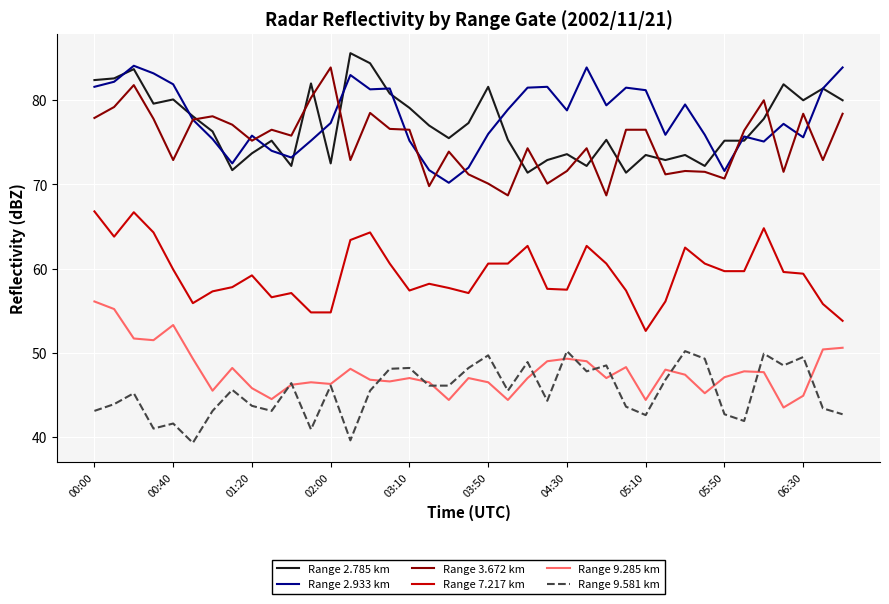

What is the maximum value shown in the chart?

85.6